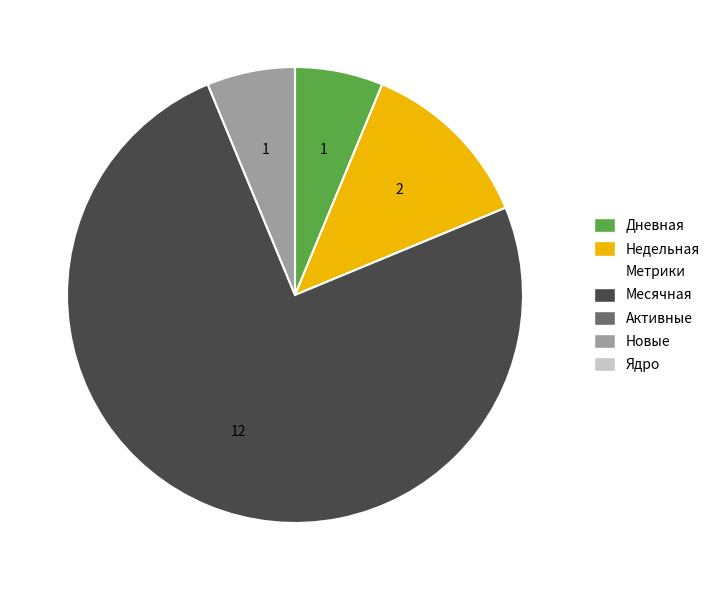

Is there any slice that represents more than half of the pie?

Yes